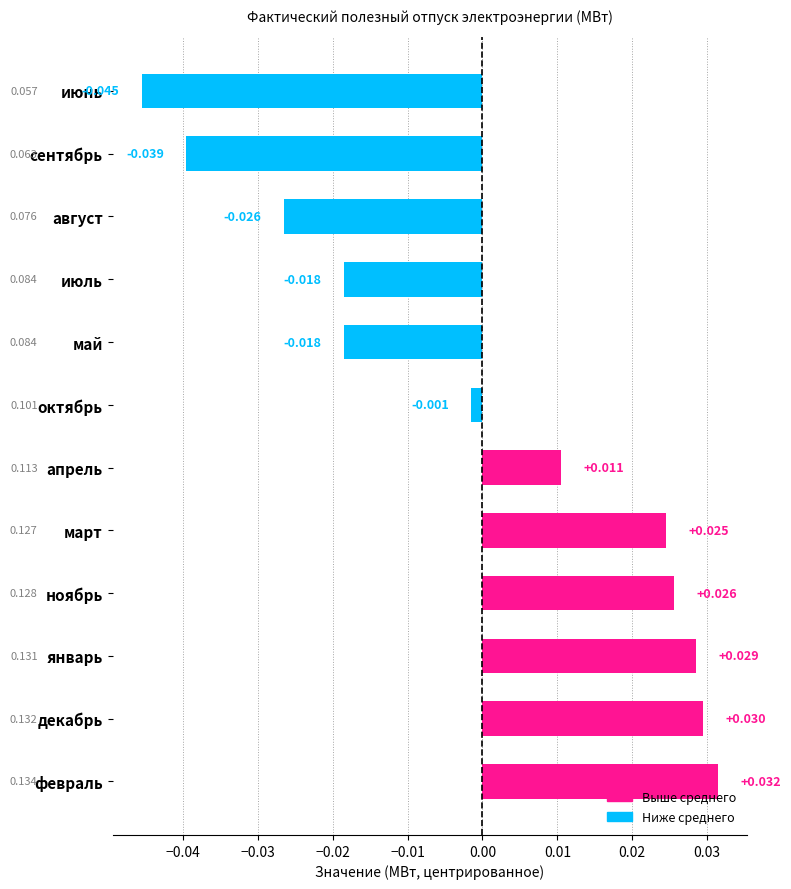

Which label corresponds to the largest value in the chart?

февраль